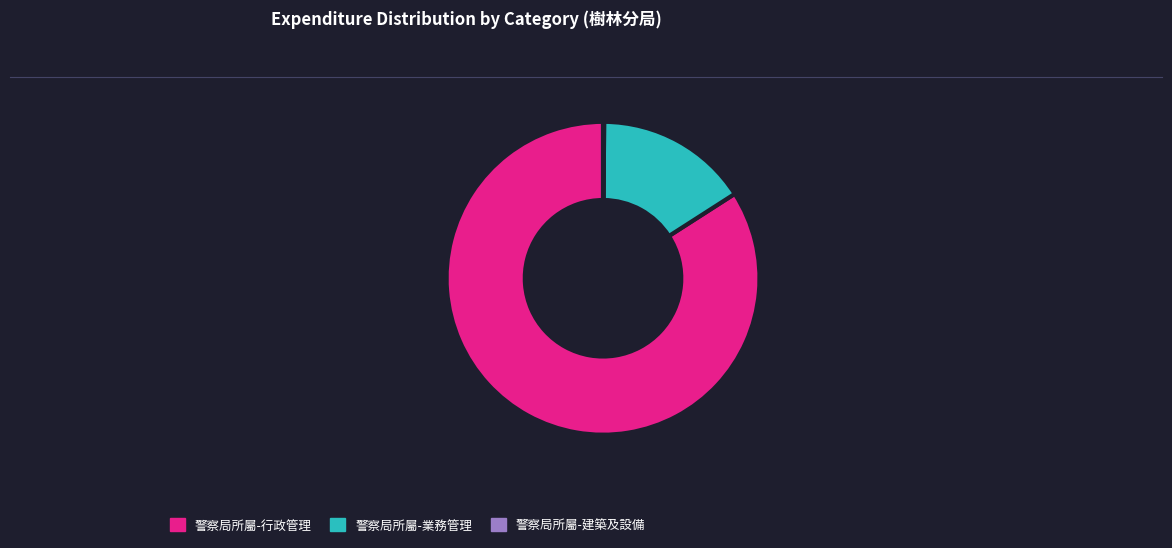

The 警察局所屬-業務管理 slice represents 16% of the pie. True or false?

True